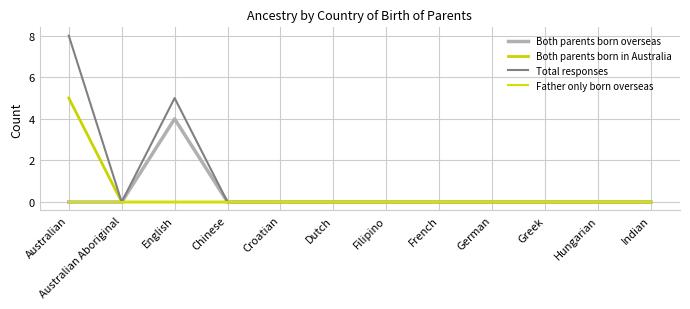

What is the sum of all Both parents born in Australia values?

5